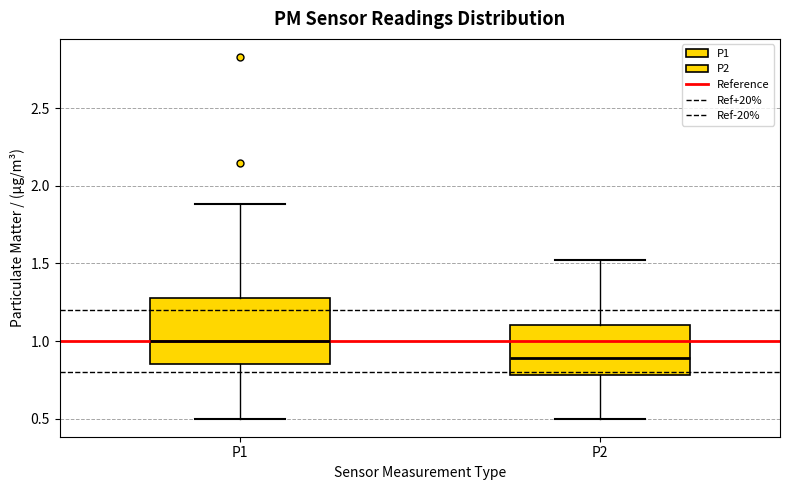

Which box is the tallest, from its lower edge to its upper edge?

P1